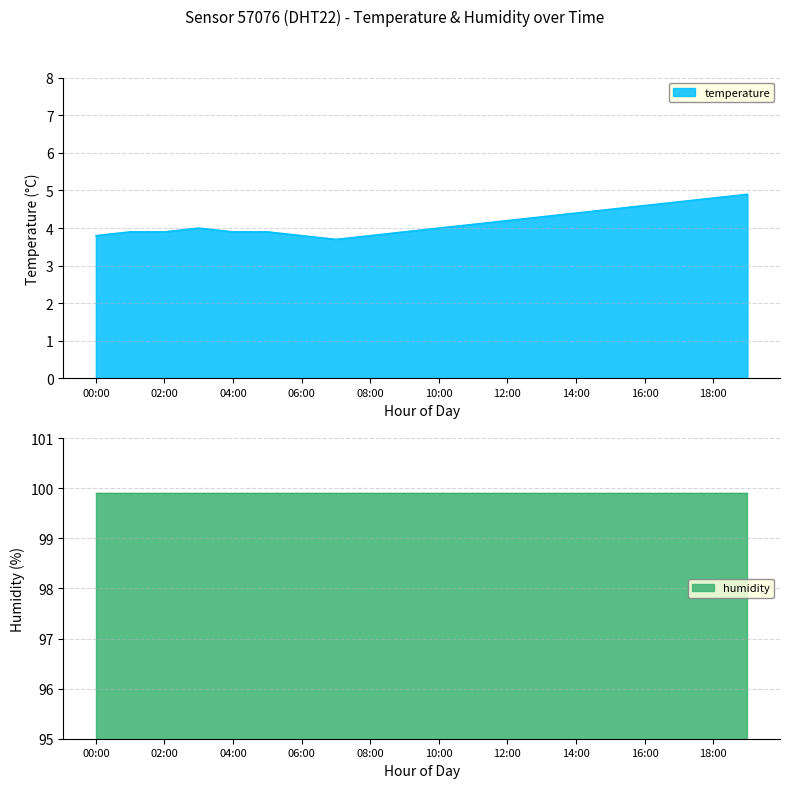

What is the average value?

4.2